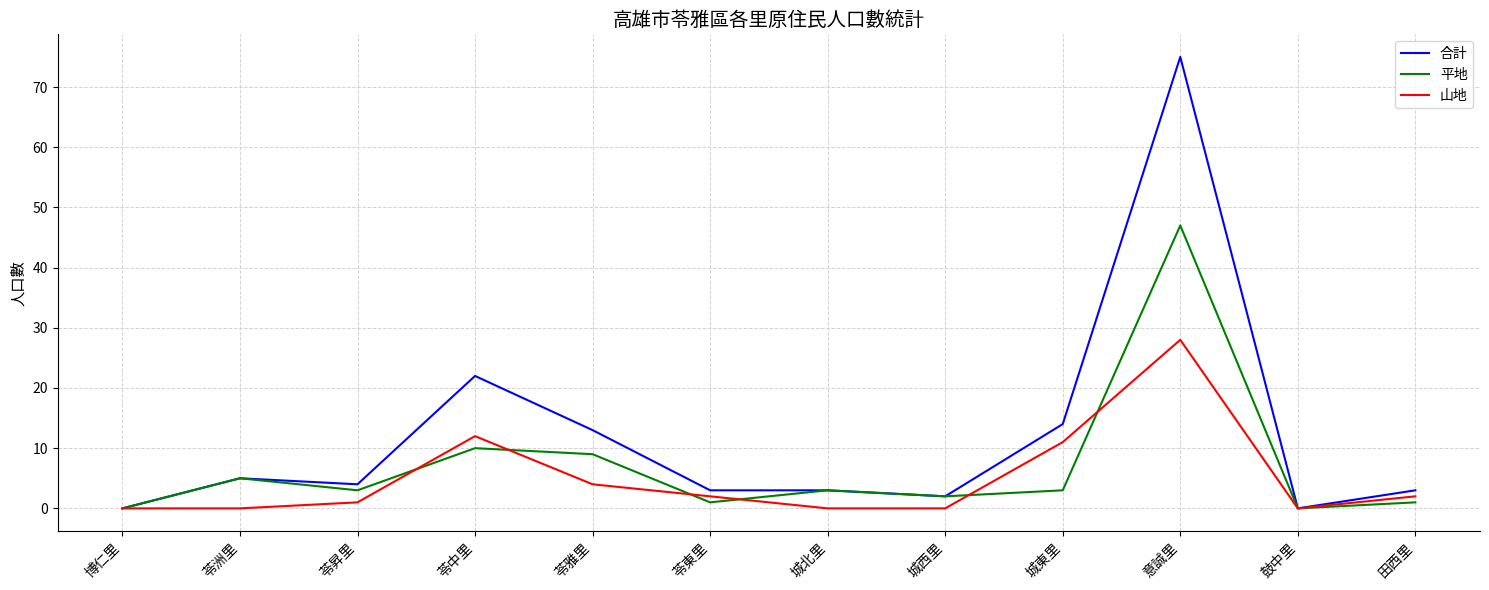

What position from the left is 苓洲里?

2